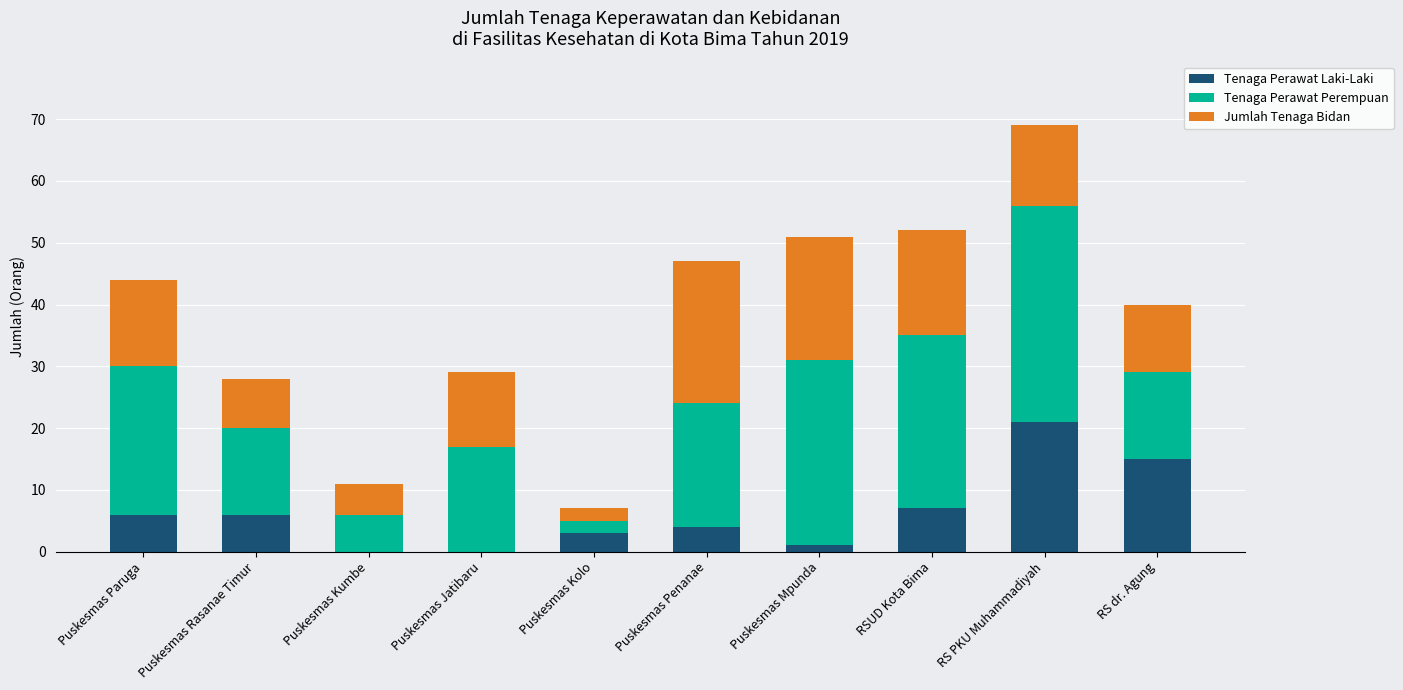

How many data points does each series have?

10